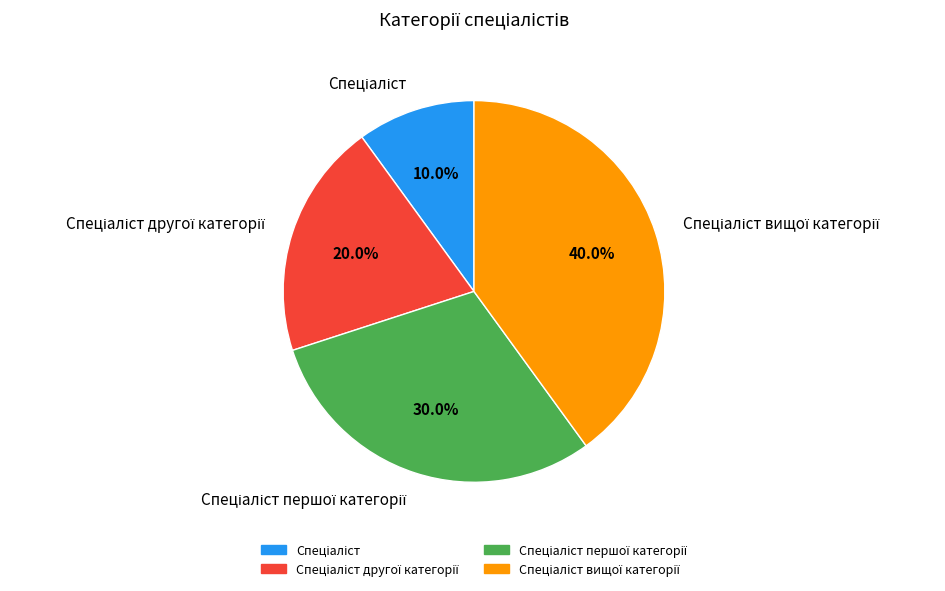

Count the number of slices in the pie.

4